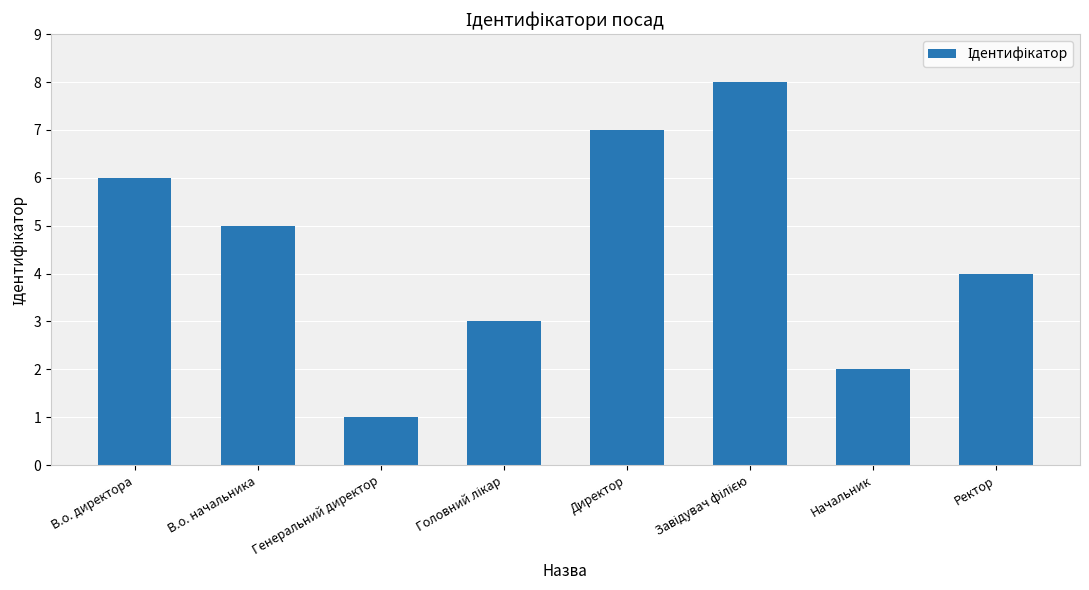

What is the greatest value displayed?

8